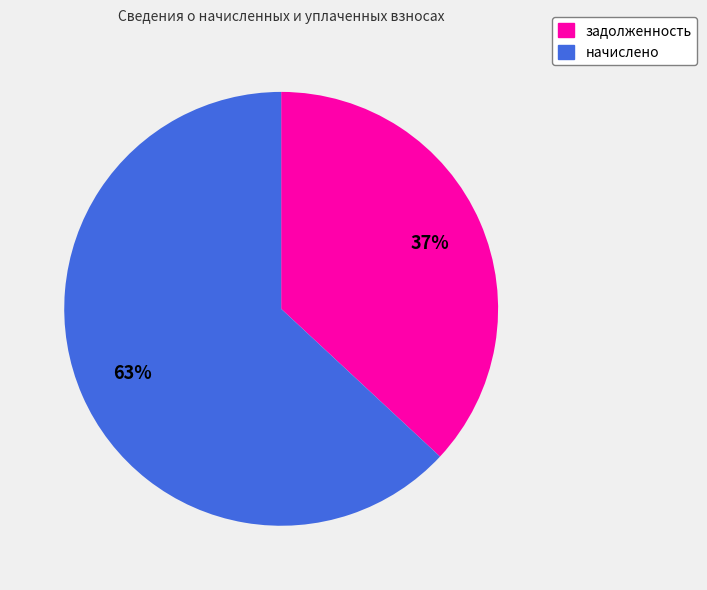

Is there any slice that represents more than half of the pie?

Yes